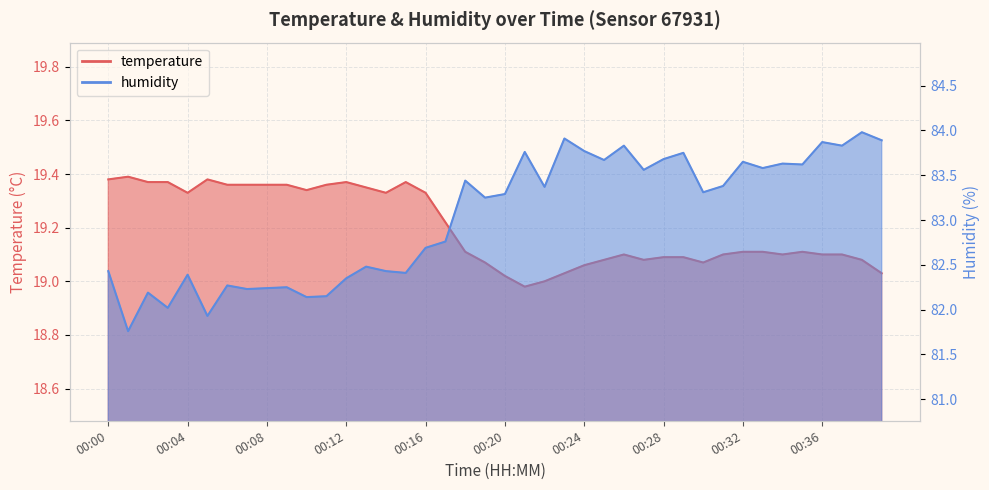

What is the difference between the temperature values at 00:09 and 00:18?

0.2